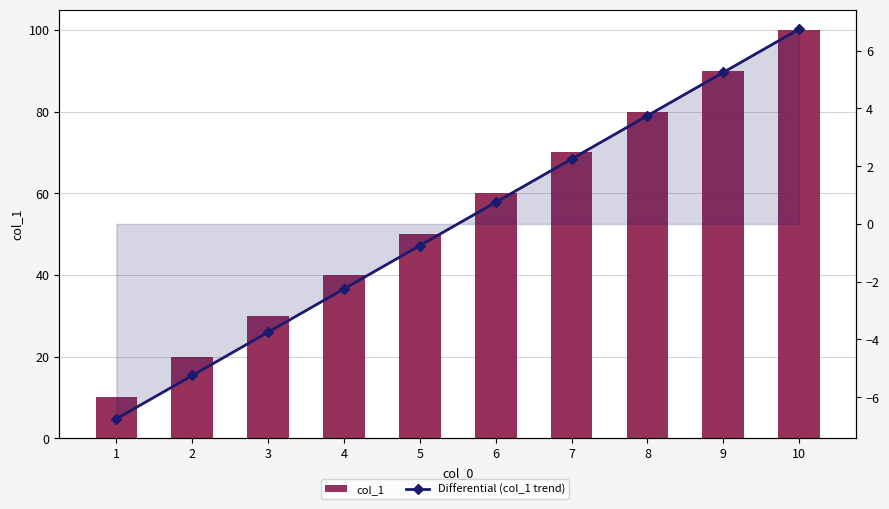

At 8, list the series in order from smallest to largest.

Differential (col_1 trend), col_1